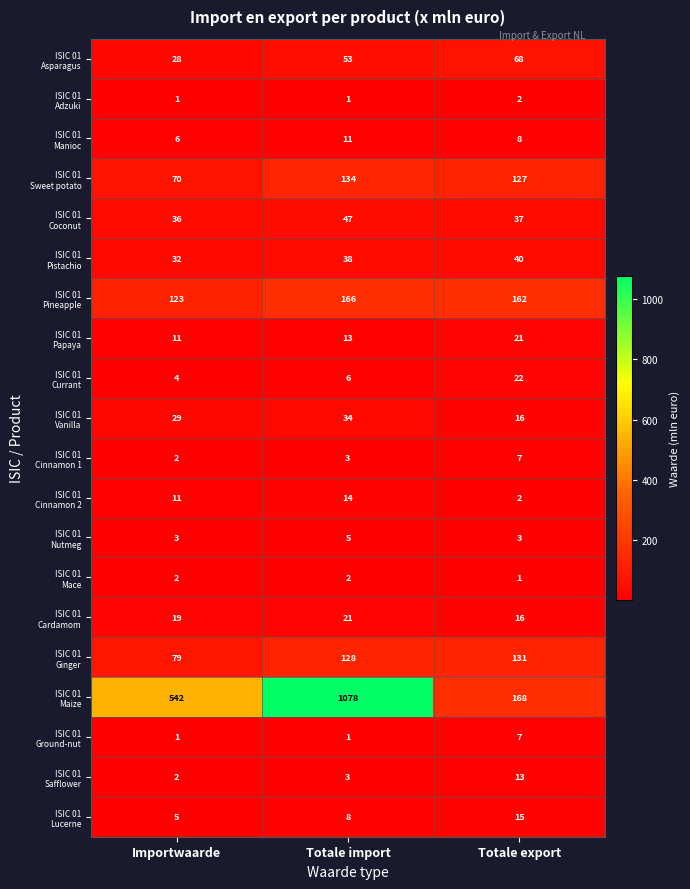

What is the total value across all series at Importwaarde?

1006